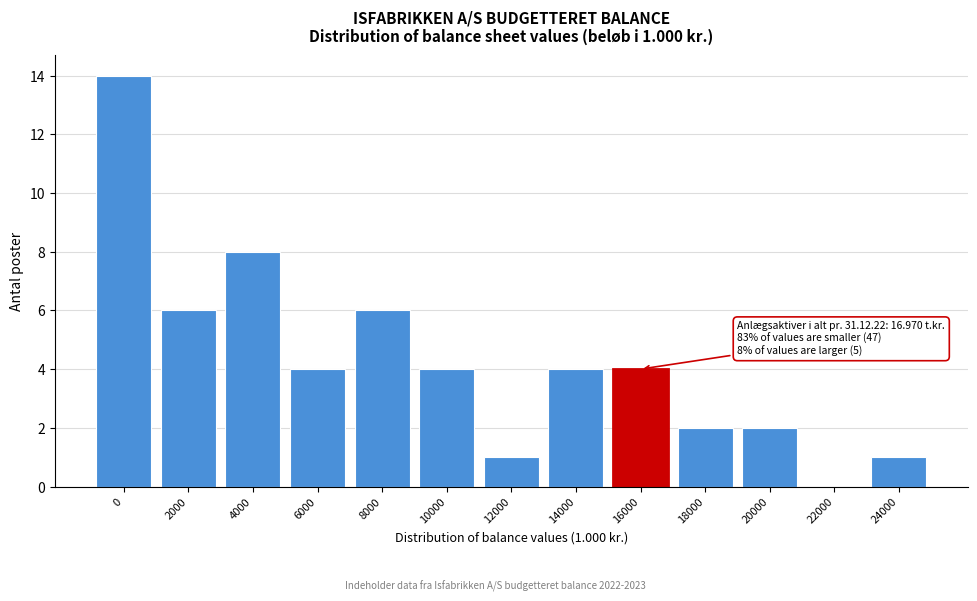

Reading right to left, transcribe all the data shown in this chart.

24000=1	22000=0	20000=2	18000=2	16000=4	14000=4	12000=1	10000=4	8000=6	6000=4	4000=8	2000=6	0=14